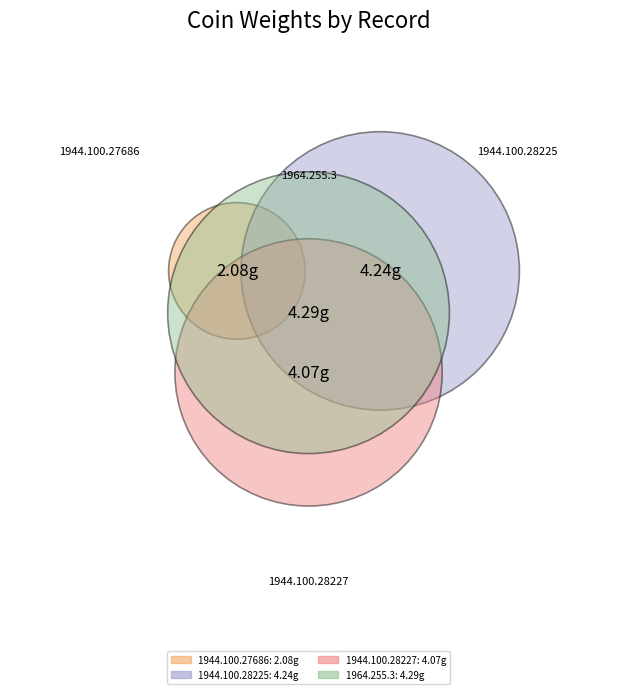

To the nearest percent, what is the difference between the 1964.255.3 and 1944.100.27686 slice percentages?

15%